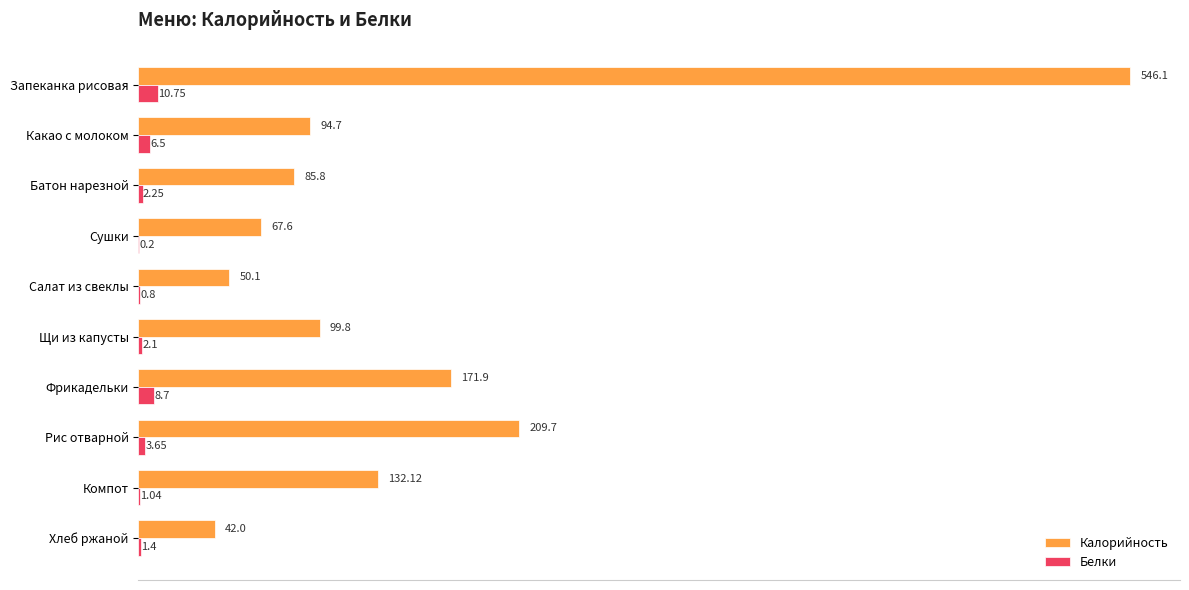

What is the maximum value shown in the chart?

546.1